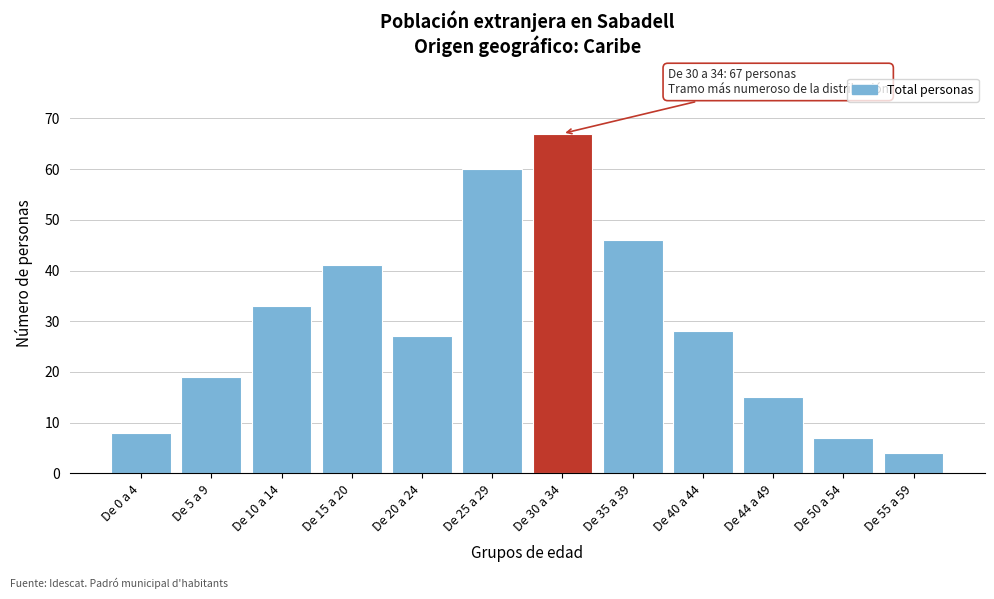

Reading left to right, what are all the values shown in this chart?

De 0 a 4=8	De 5 a 9=19	De 10 a 14=33	De 15 a 20=41	De 20 a 24=27	De 25 a 29=60	De 30 a 34=67	De 35 a 39=46	De 40 a 44=28	De 44 a 49=15	De 50 a 54=7	De 55 a 59=4